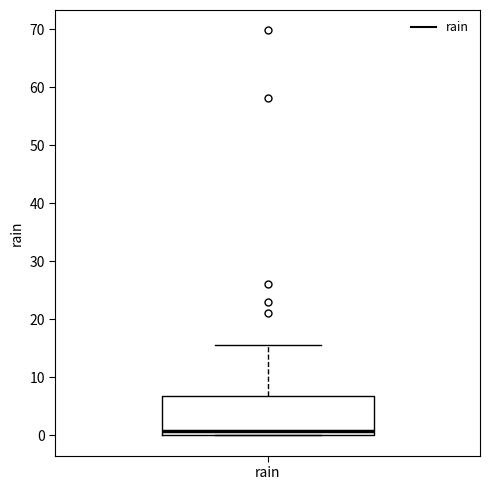

Where does the median line of the box for rain sit on the y-axis? The values are not printed on the chart, so give them approximately, as read against the axis.

1